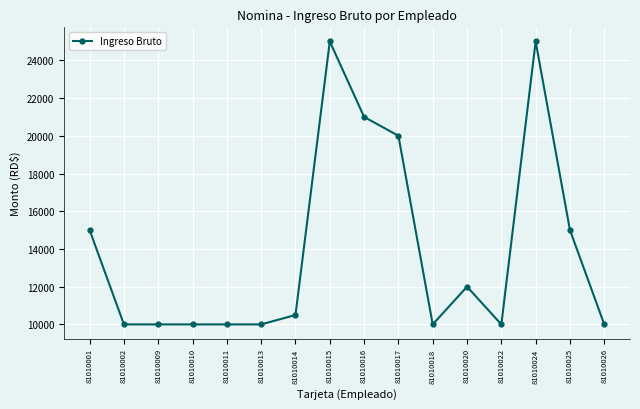

Does the chart display data point markers on the line(s)?

Yes